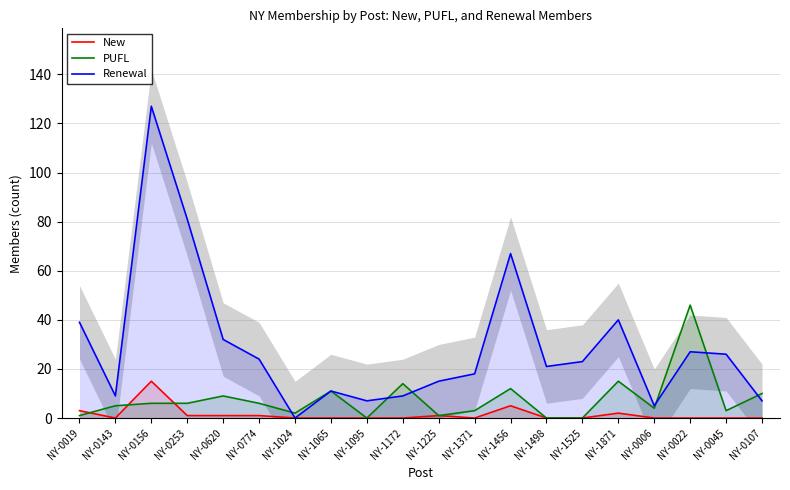

Which series has the largest range (max minus min)?

Renewal